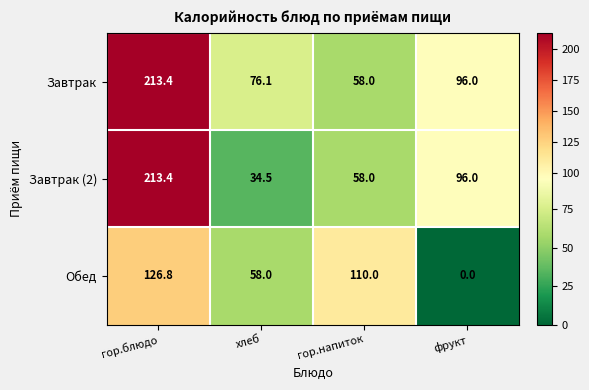

What is the sum of all Завтрак values?

443.5